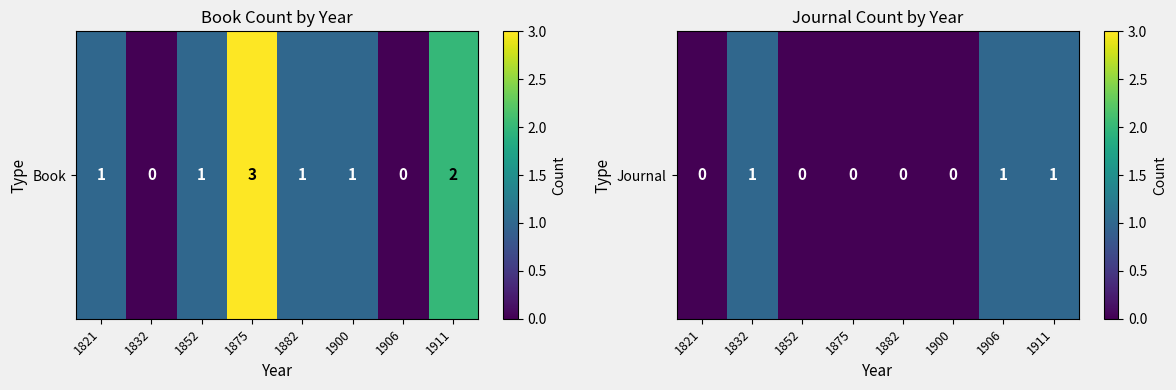

What is the difference between the second highest and minimum values?

1